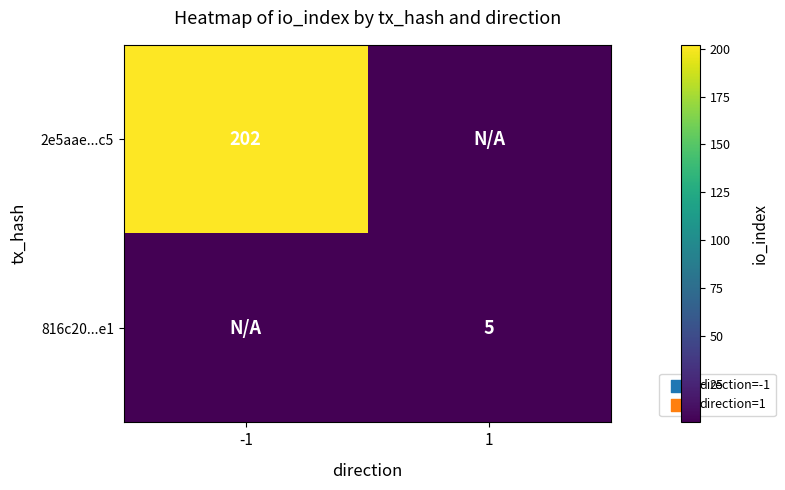

True or false: 2e5aae...c5 has a value of 357 at -1.

False